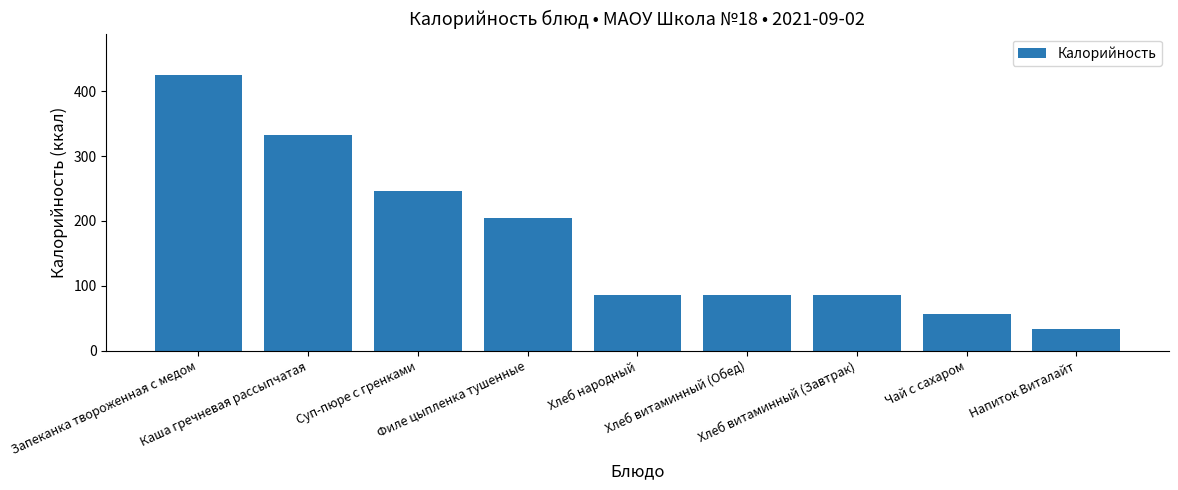

Reading left to right, extract all data points from this chart.

Запеканка твороженная с медом=425	Каша гречневая рассыпчатая=333	Суп-пюре с гренками=246	Филе цыпленка тушенные=205	Хлеб народный=86	Хлеб витаминный (Обед)=86	Хлеб витаминный (Завтрак)=86	Чай с сахаром=57	Напиток Виталайт=34